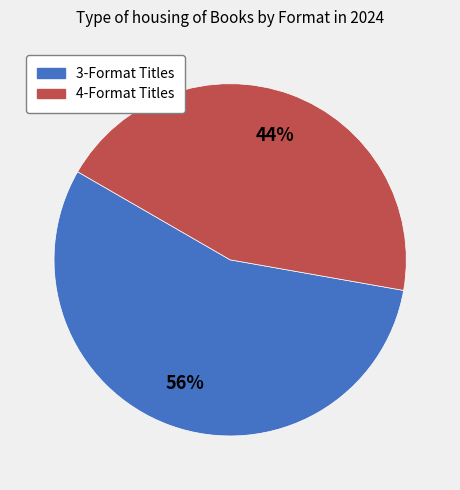

How many slices are in this pie chart?

2